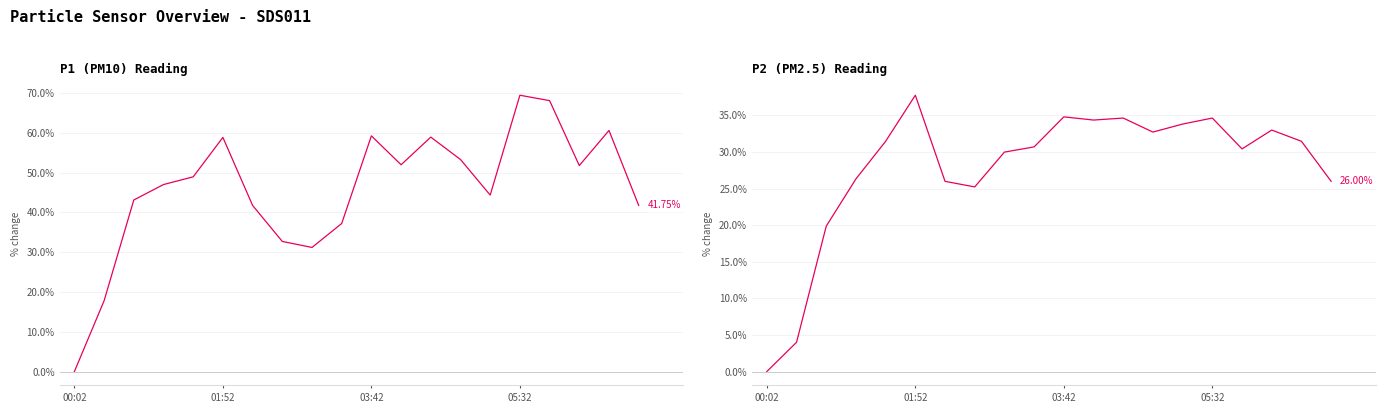

Which category has the highest value in the P1 series?

05:32